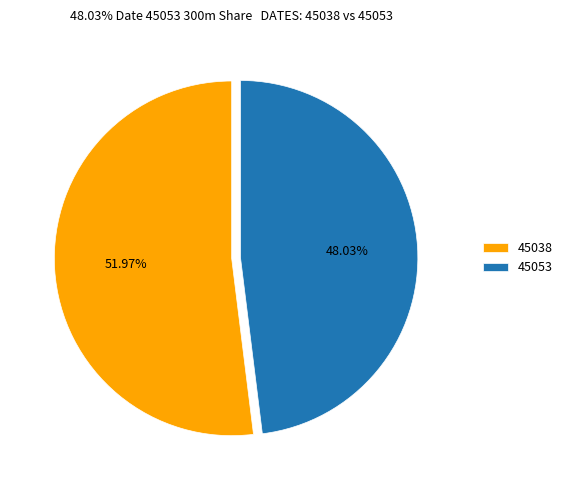

Between 45038 and 45053, which is larger?

45038